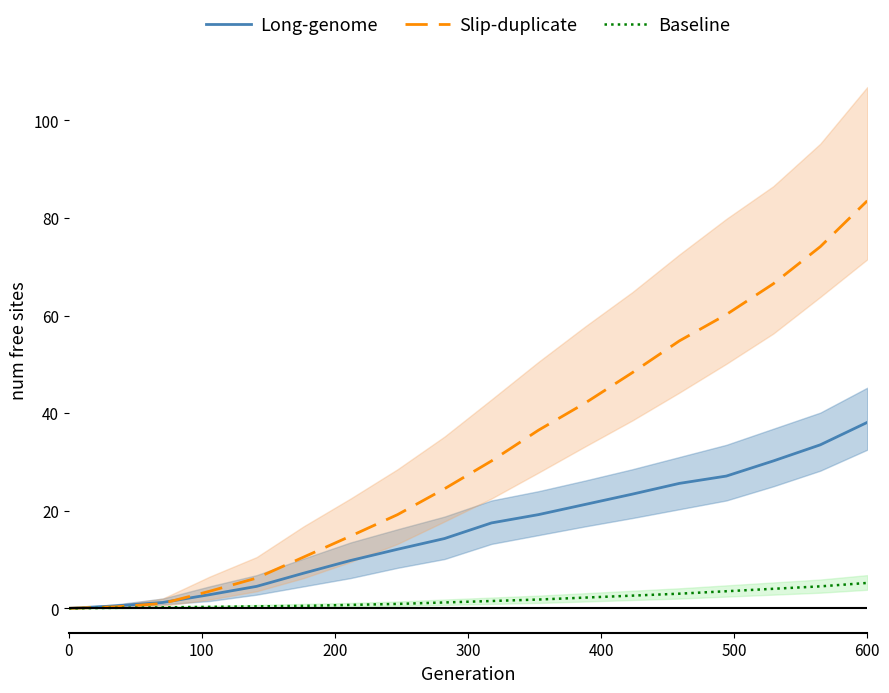

What is the maximum value for Long-genome?

38.1